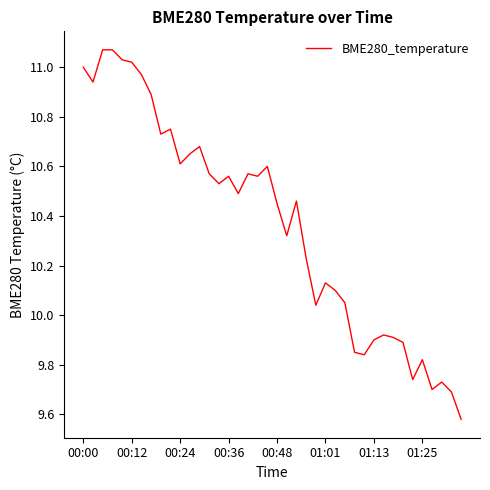

What is the difference between the maximum and minimum values?

1.5